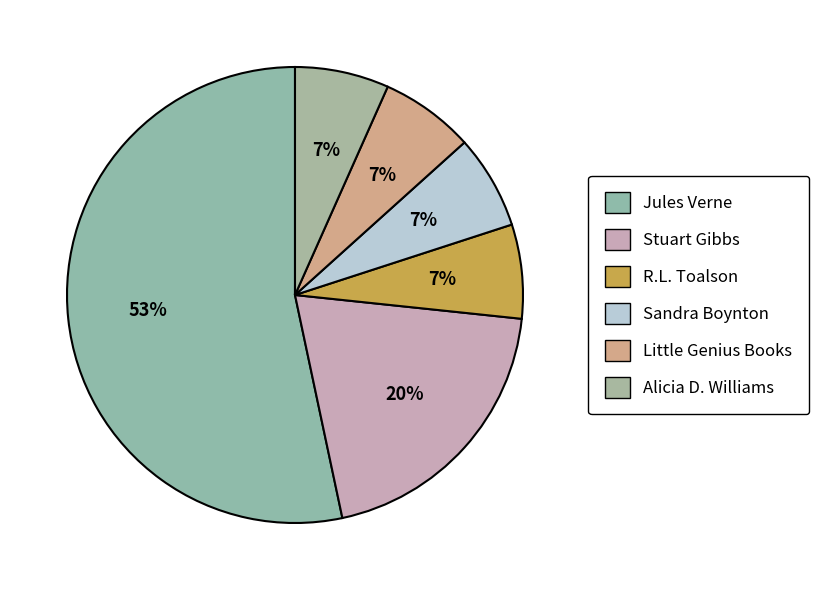

Count the number of slices in the pie.

6